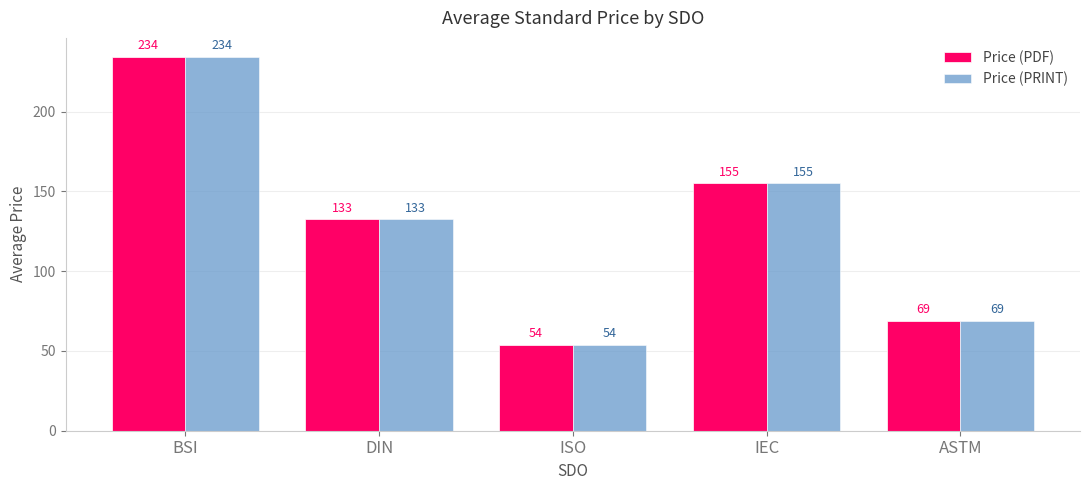

How many data points in Price (PRINT) are above 132?

3